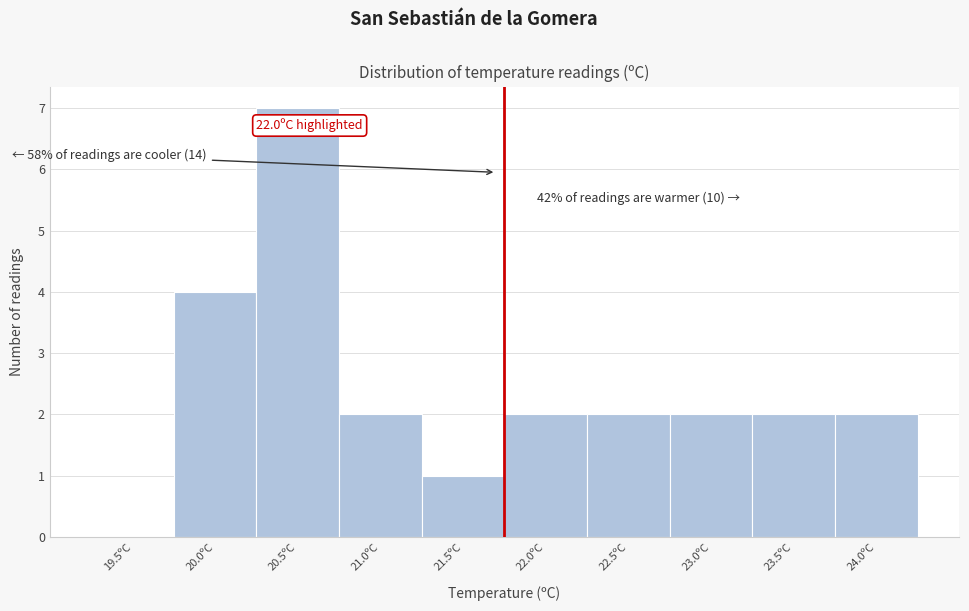

Reading left to right, list all the values displayed in this chart.

19.5ºC=0	20.0ºC=4	20.5ºC=7	21.0ºC=2	21.5ºC=1	22.0ºC=2	22.5ºC=2	23.0ºC=2	23.5ºC=2	24.0ºC=2